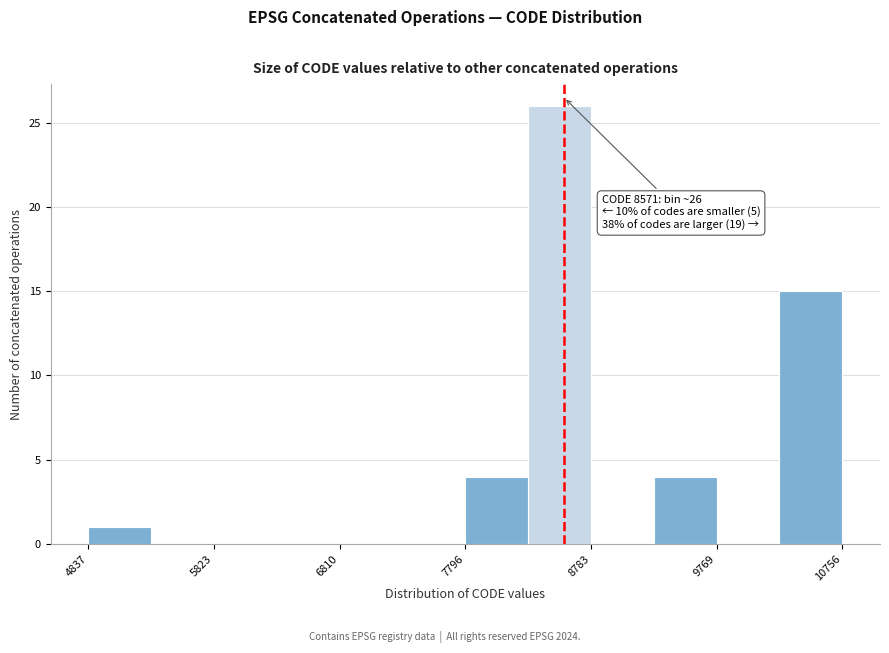

Over which range of the x-axis is the bar tallest?

8300 to 8800